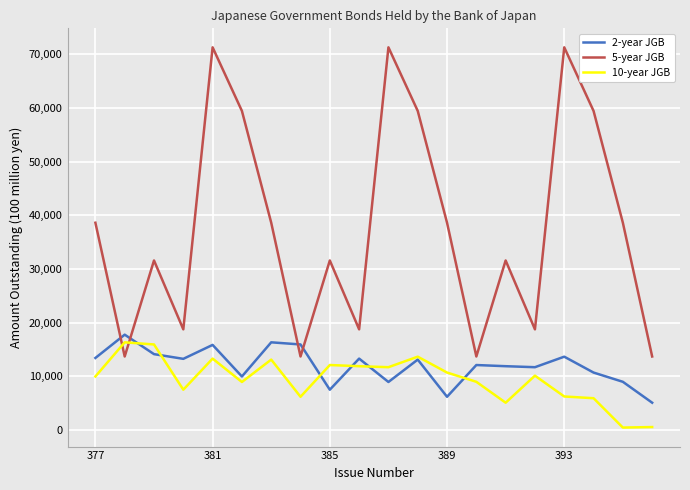

Which series has the largest total across all categories?

5-year JGB